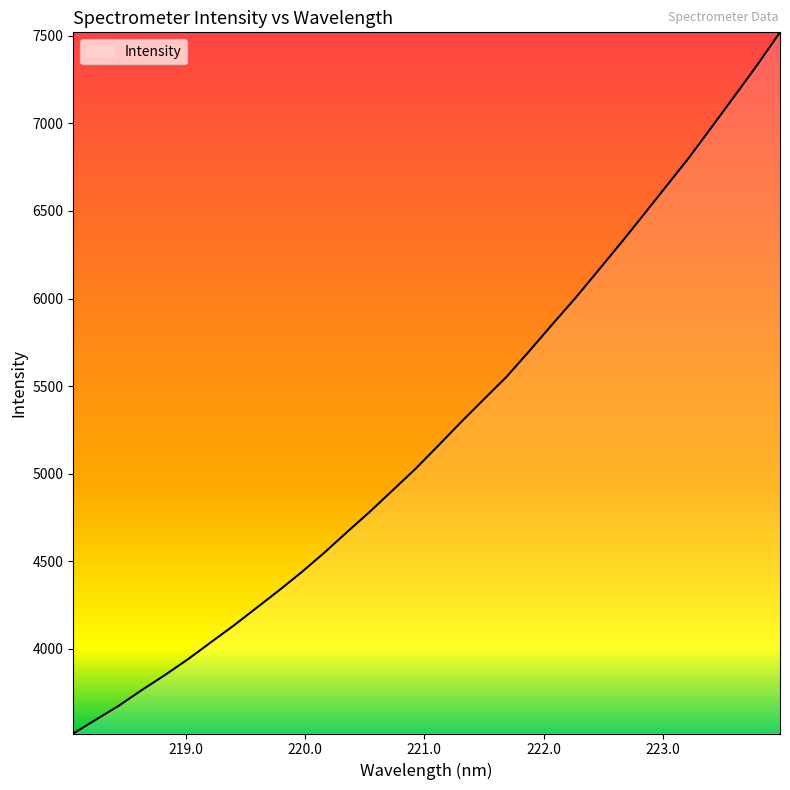

What is the minimum value shown in the chart?

3515.2